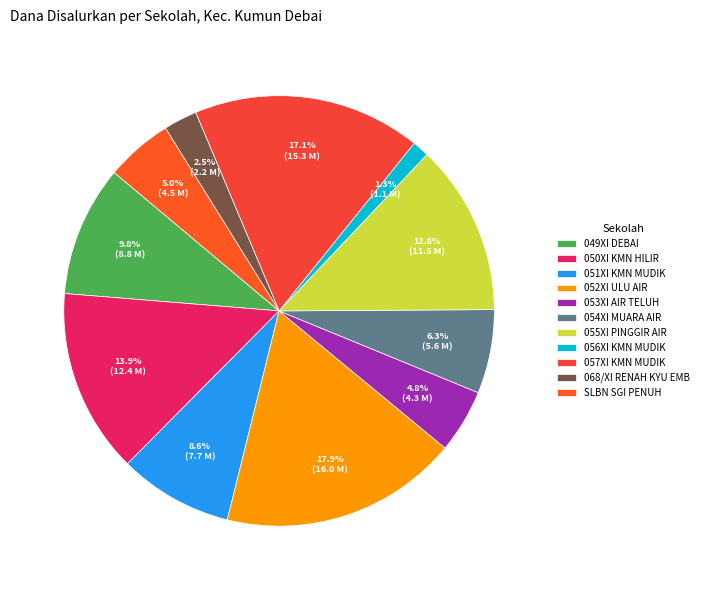

To the nearest percent, what is the difference between the largest and smallest slice percentages?

17%